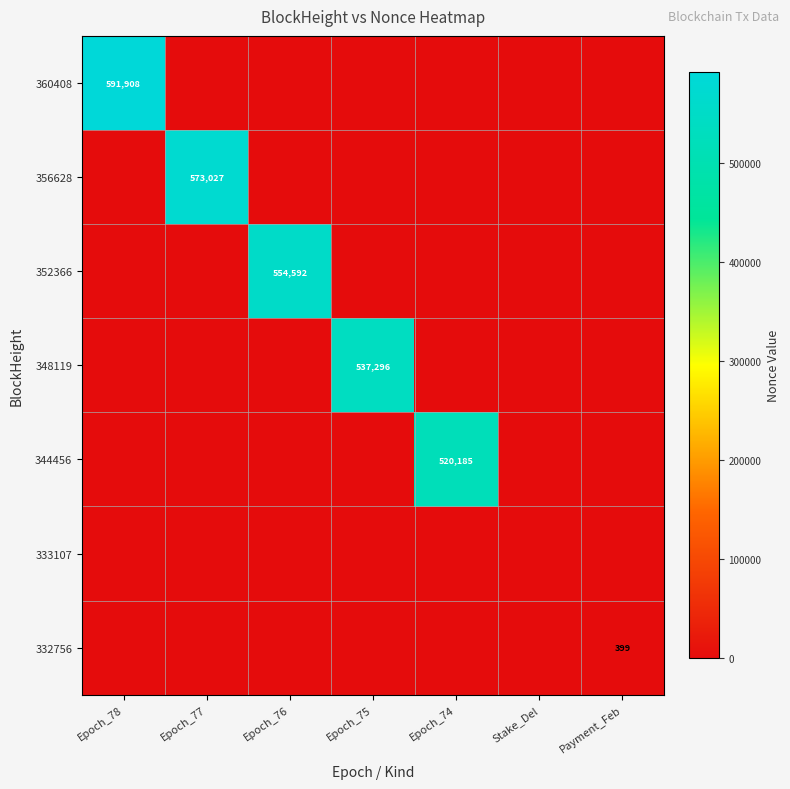

The 348119 series shows 537296 at Epoch_75. True or false?

True